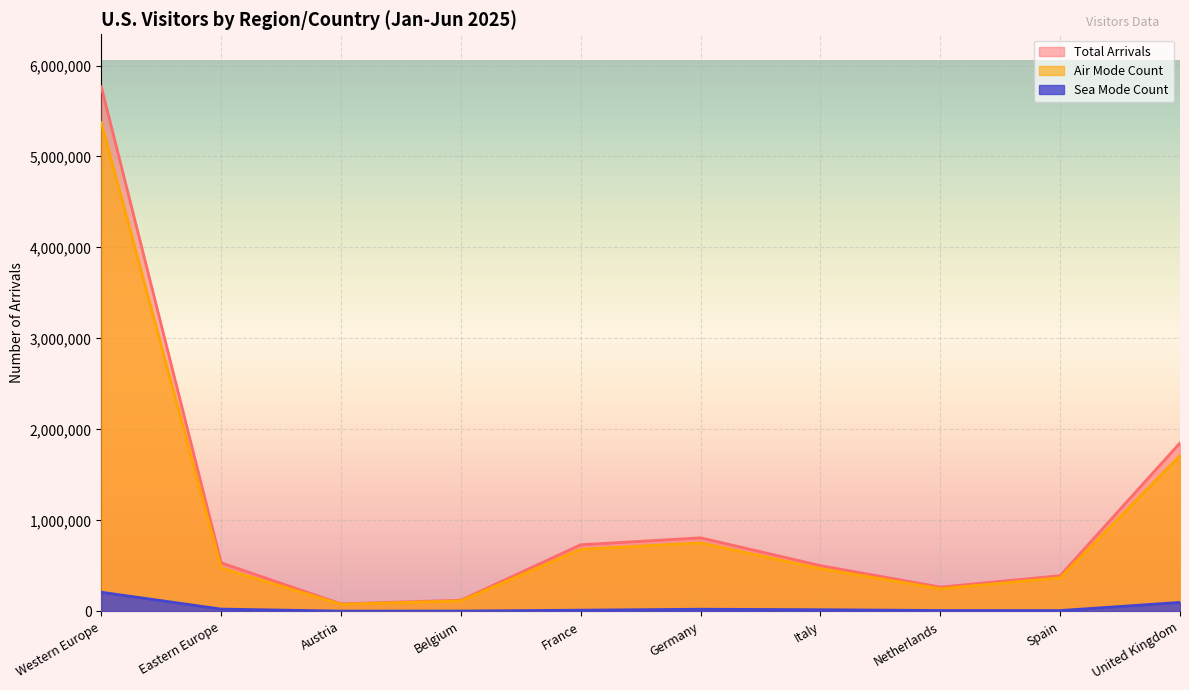

List the series in order of their peak value, highest first.

Total Arrivals, Air Mode Count, Sea Mode Count